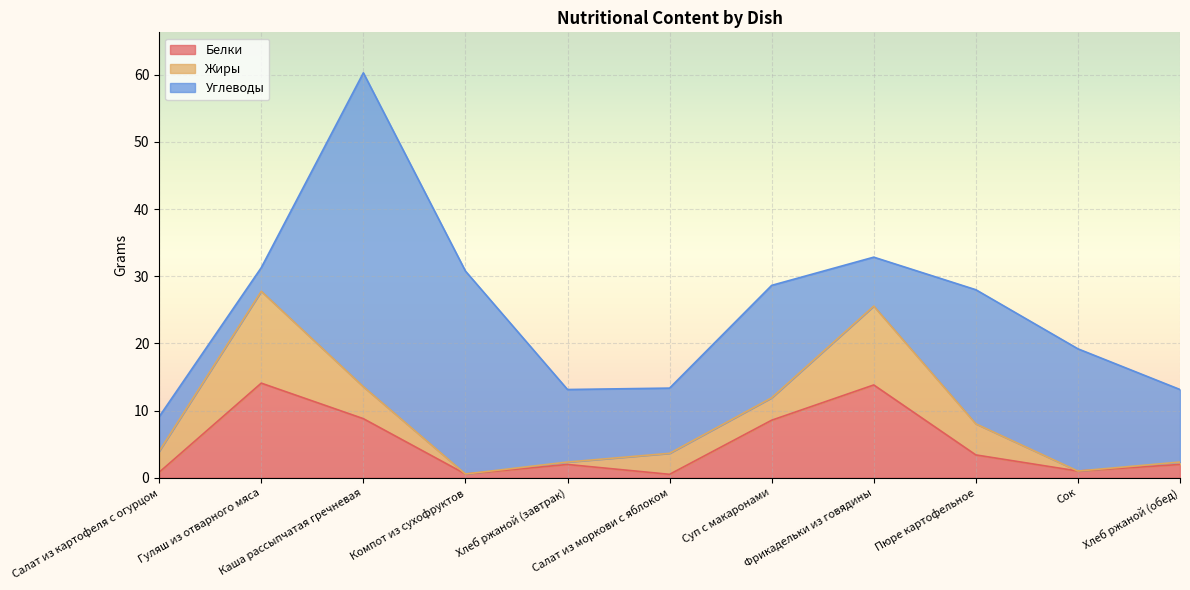

Which label corresponds to the largest value in the chart?

Каша рассыпчатая гречневая